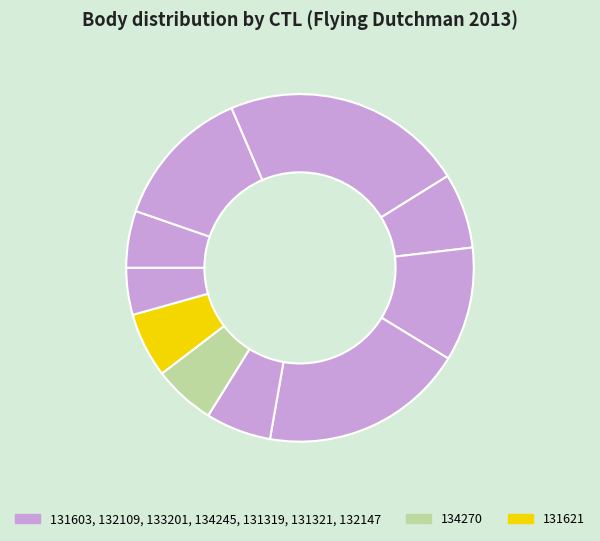

How many segments does this pie chart have?

10